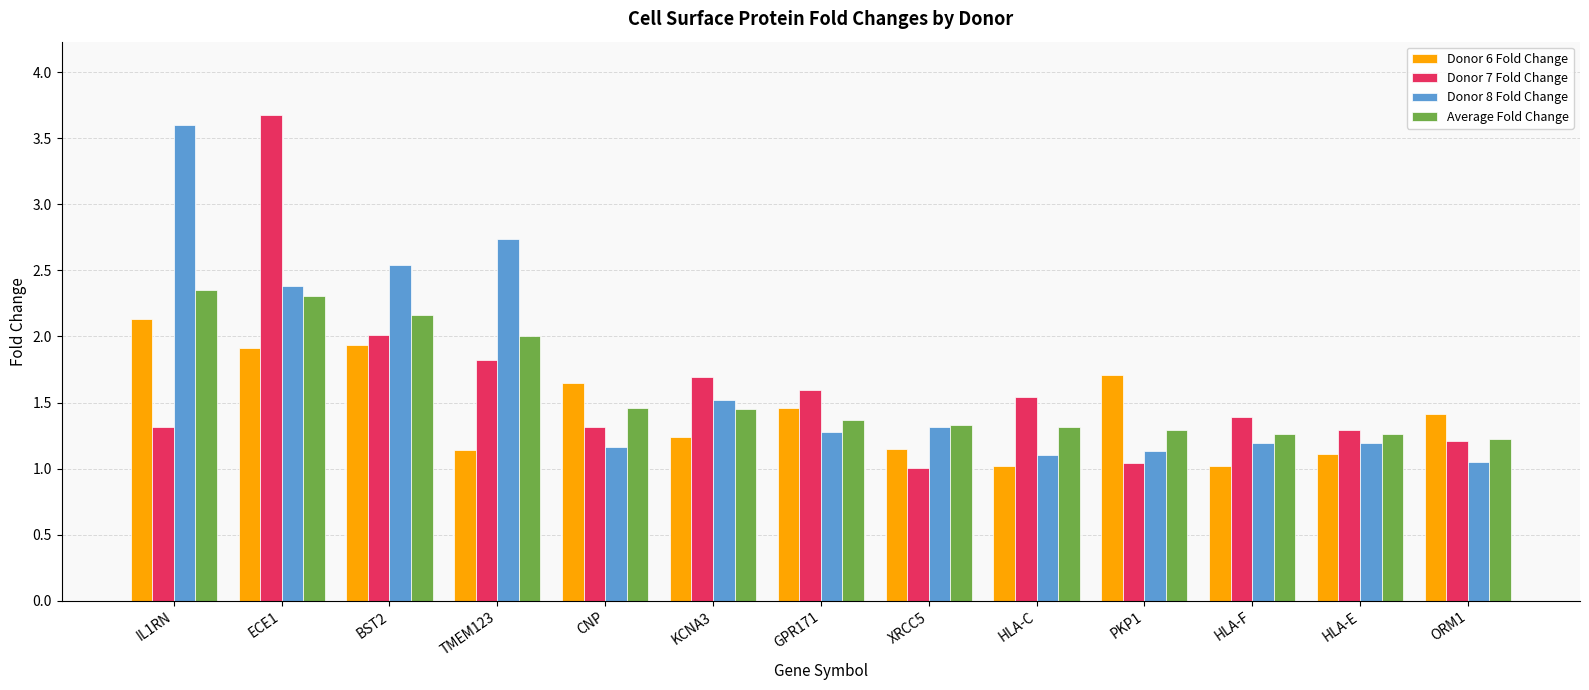

What is the difference between the highest and lowest values at ECE1?

1.8